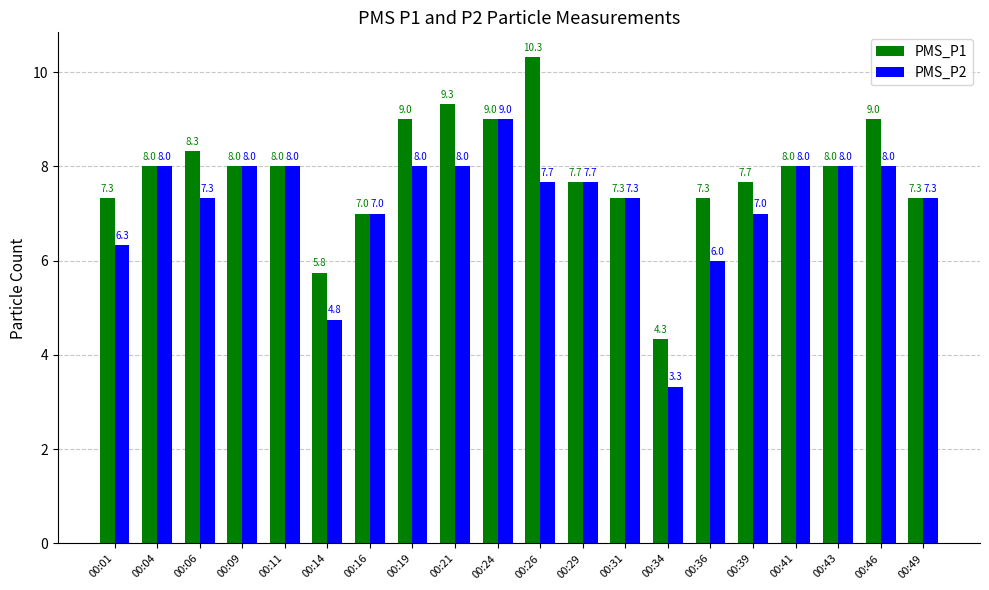

How many distinct data groups are displayed?

2